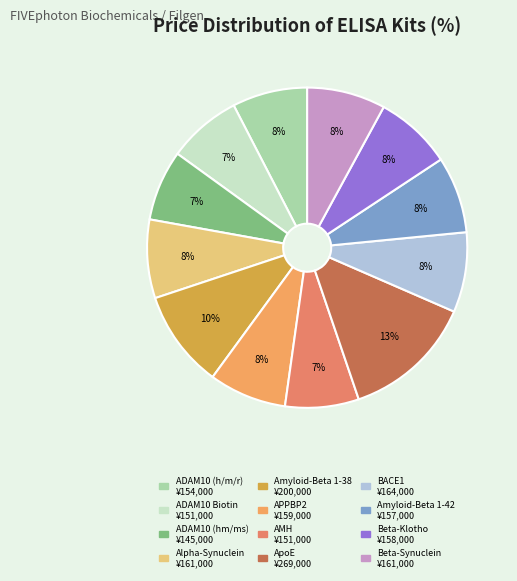

What is the change in value from ADAM10 Biotin to BACE1?

+13000